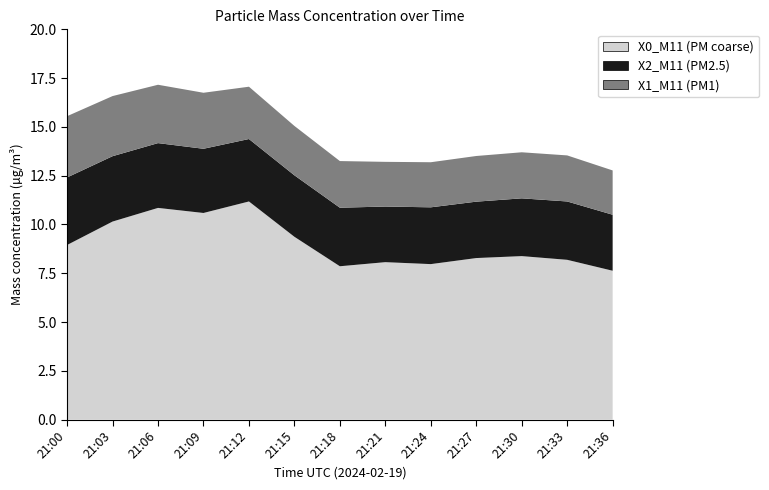

What is the difference between the maximum and minimum values in the X0_M11 (PM coarse) series?

3.5